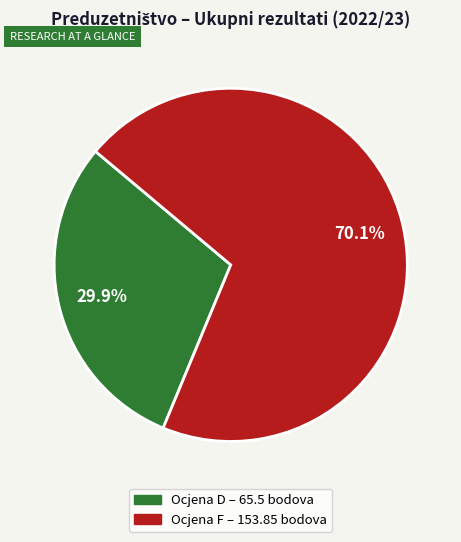

Is there a majority slice in this chart?

Yes